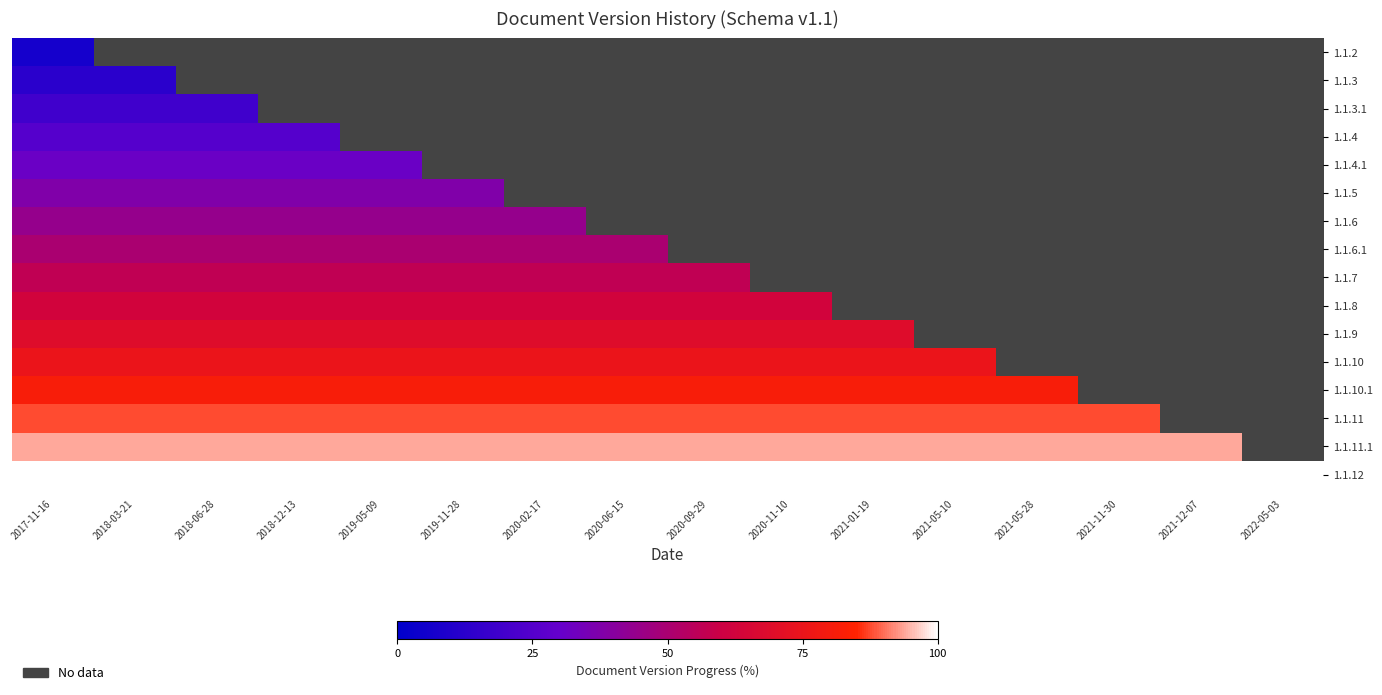

At how many categories does at least one series exceed 49?

16